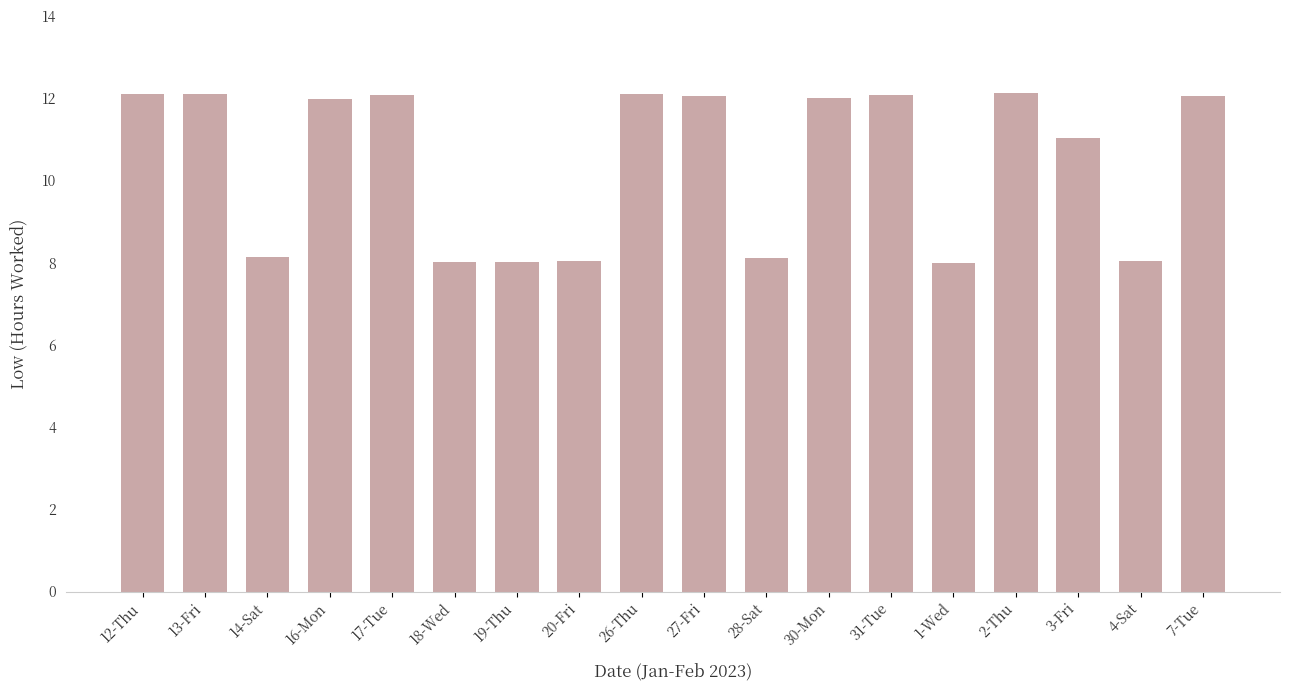

Count the number of categories in the chart.

18